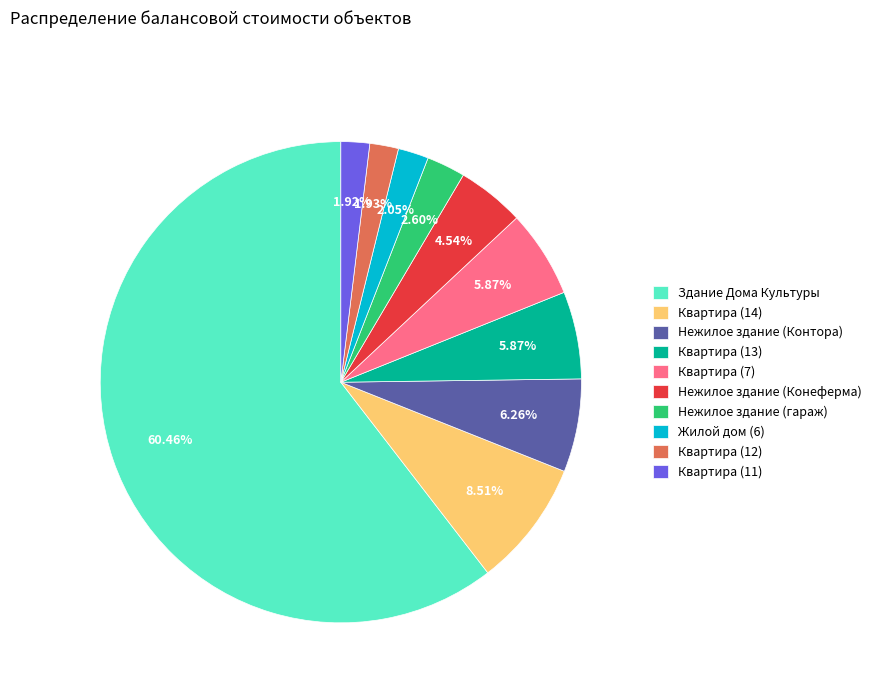

Which category has the biggest portion of the pie?

Здание Дома Культуры